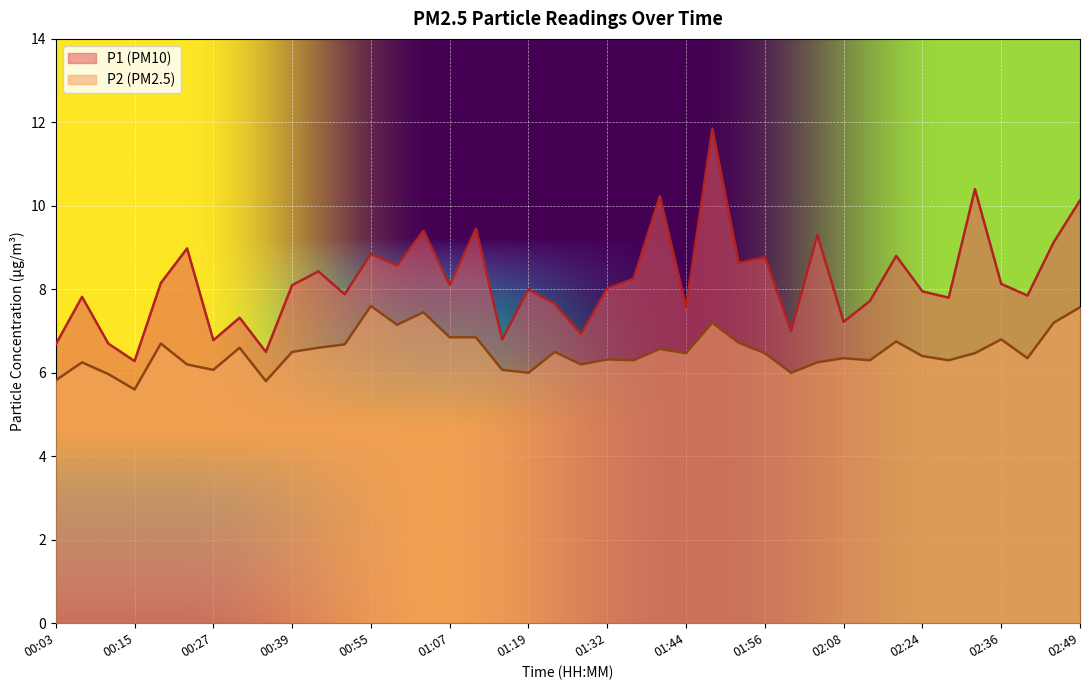

Is it true that P1 equals 6.7 at 00:11?

True